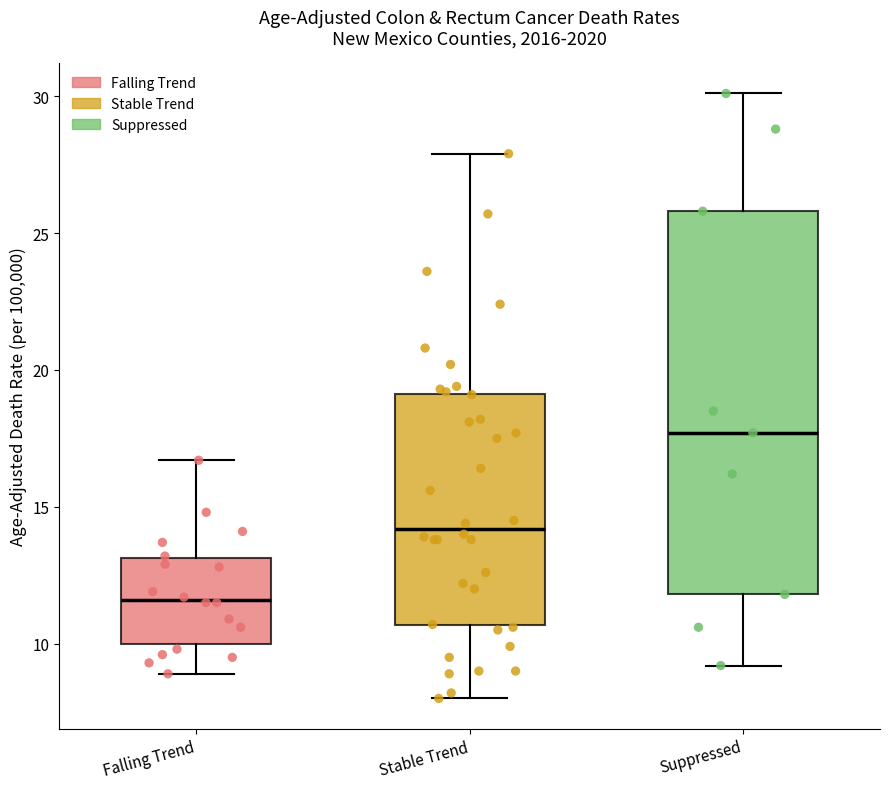

Reading left to right, transcribe this box plot: for each box, give where its median line is, the range the box spans, and where its two whiskers end, as read against the y-axis. The values are not printed on the chart, so give them approximately, as read against the axis.

Falling Trend: median 11.5, box 10.0 to 13.0, whiskers 9.0 to 16.5
Stable Trend: median 14.0, box 10.5 to 19.0, whiskers 8.0 to 28.0
Suppressed: median 17.5, box 12.0 to 26.0, whiskers 9.0 to 30.0